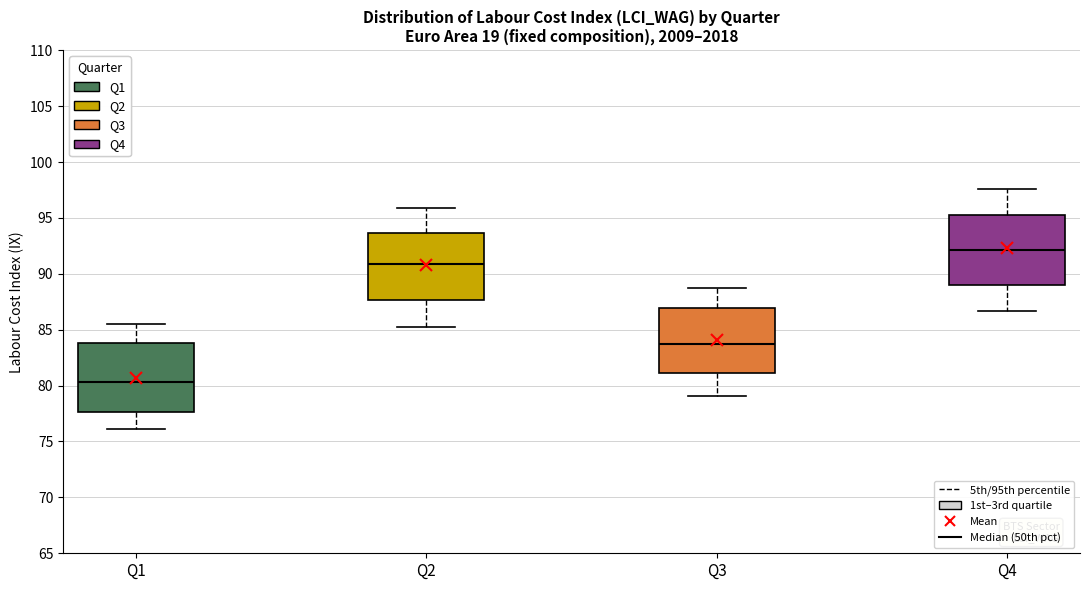

Which box's median line is the lowest?

Q1